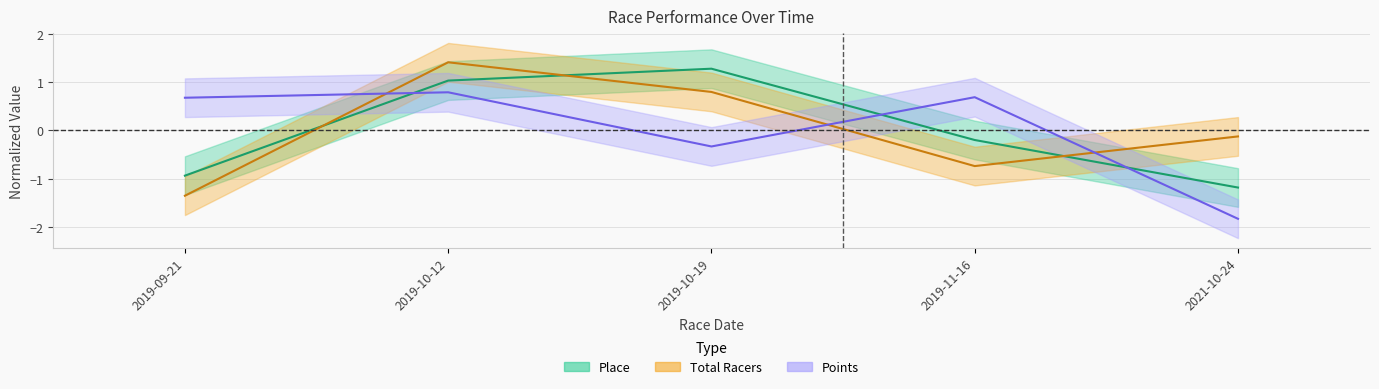

Is this an area chart (filled region under the line)?

No